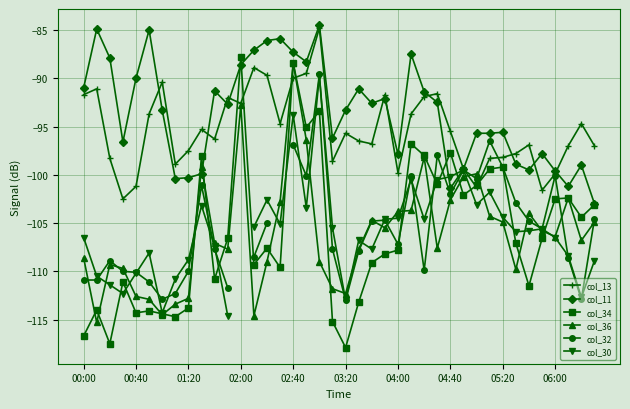

How many interior local valleys does the col_32 series have?

9